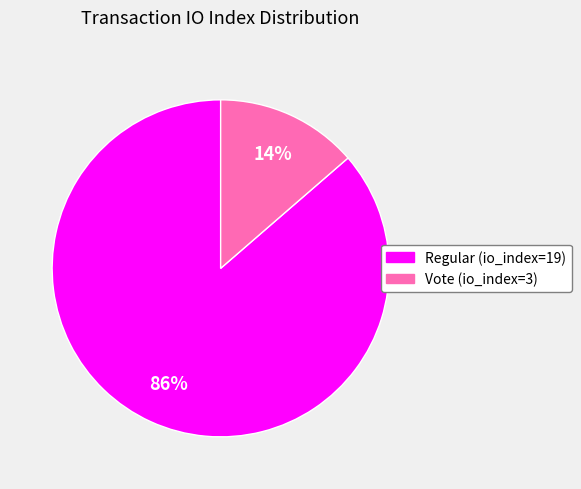

To the nearest percent, what is the average slice percentage?

50%